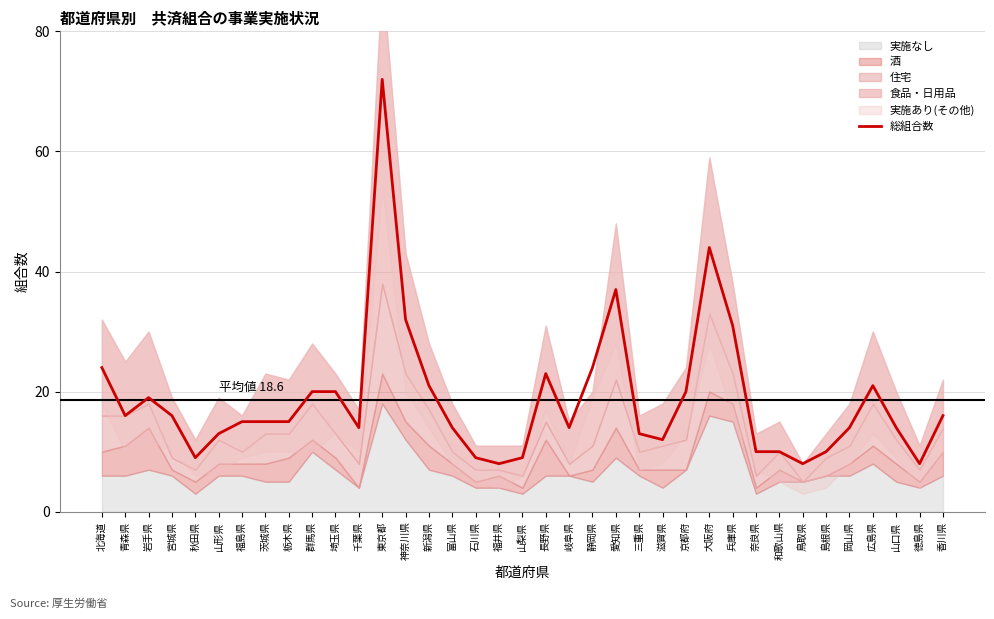

Reading left to right, transcribe all the data shown in this chart.

北海道=24	青森県=16	岩手県=19	宮城県=16	秋田県=9	山形県=13	福島県=15	茨城県=15	栃木県=15	群馬県=20	埼玉県=20	千葉県=14	東京都=72	神奈川県=32	新潟県=21	富山県=14	石川県=9	福井県=8	山梨県=9	長野県=23	岐阜県=14	静岡県=24	愛知県=37	三重県=13	滋賀県=12	京都府=20	大阪府=44	兵庫県=31	奈良県=10	和歌山県=10	鳥取県=8	島根県=10	岡山県=14	広島県=21	山口県=14	徳島県=8	香川県=16